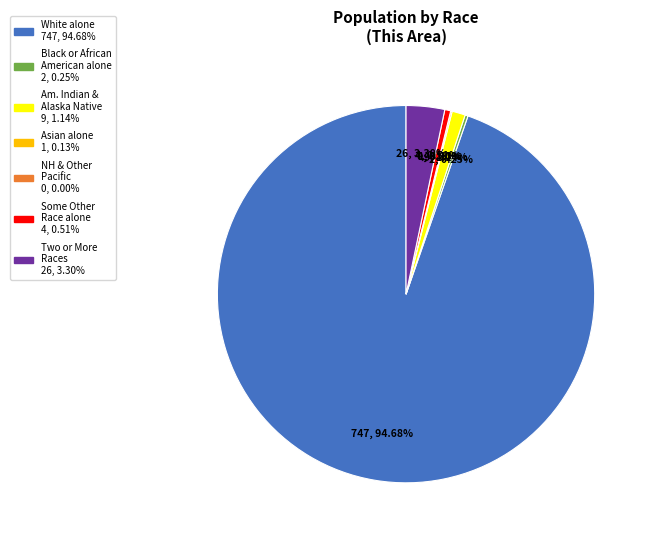

The Native Hawaiian and Other Pacific slice represents 0% of the pie. True or false?

True